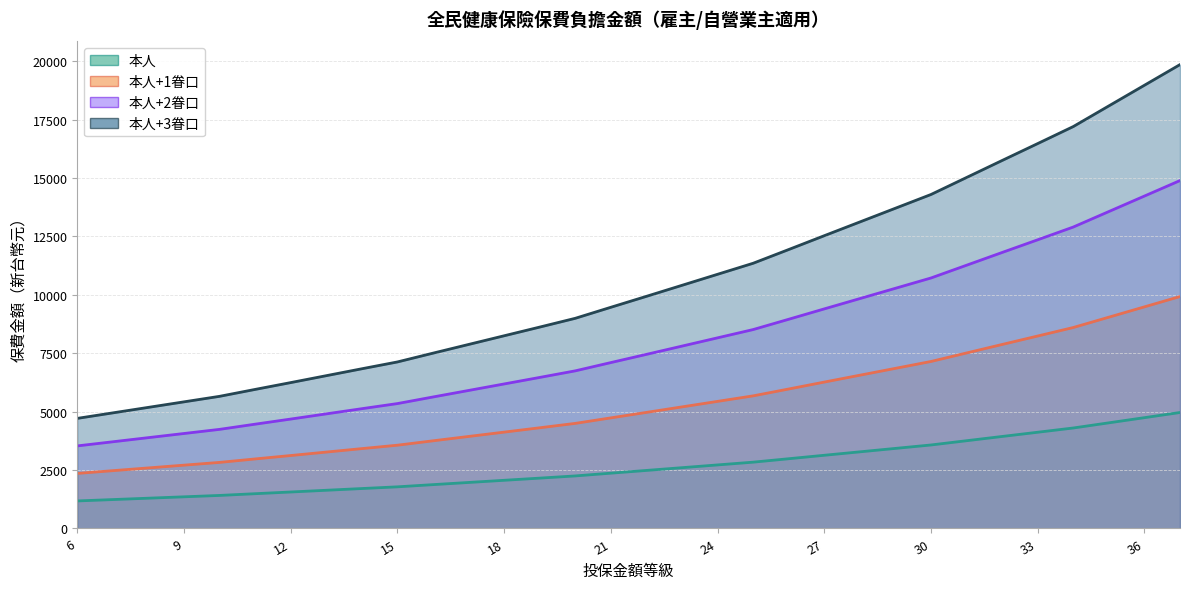

The value of 本人+1眷口 at 8 is 2592. True or false?

True